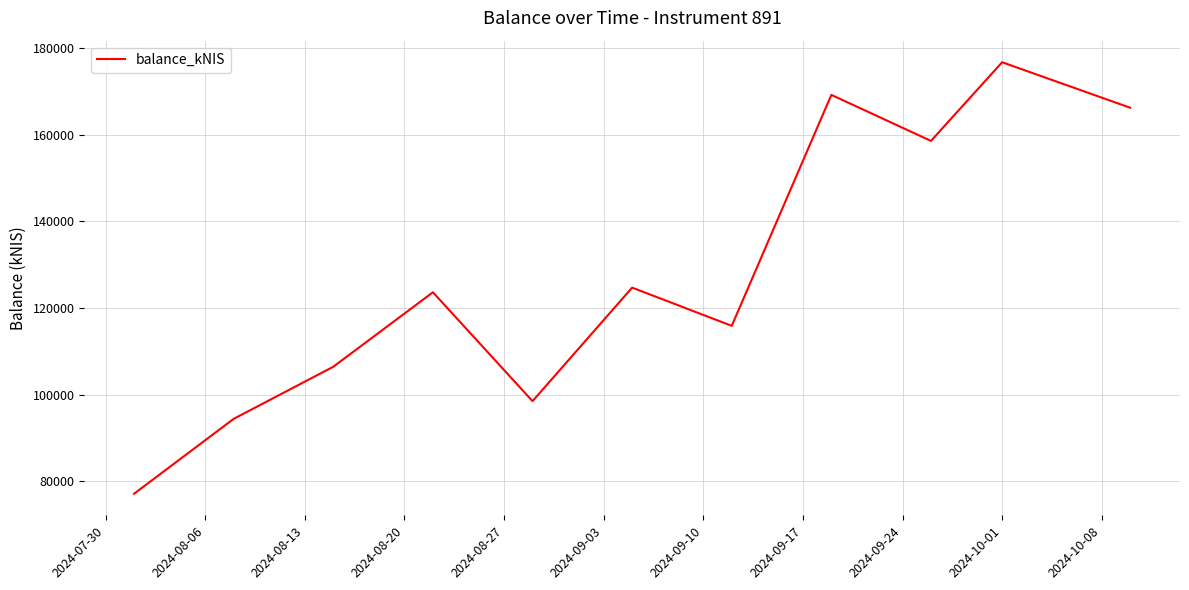

True or false: the data has more than 2 interior local peaks.

True